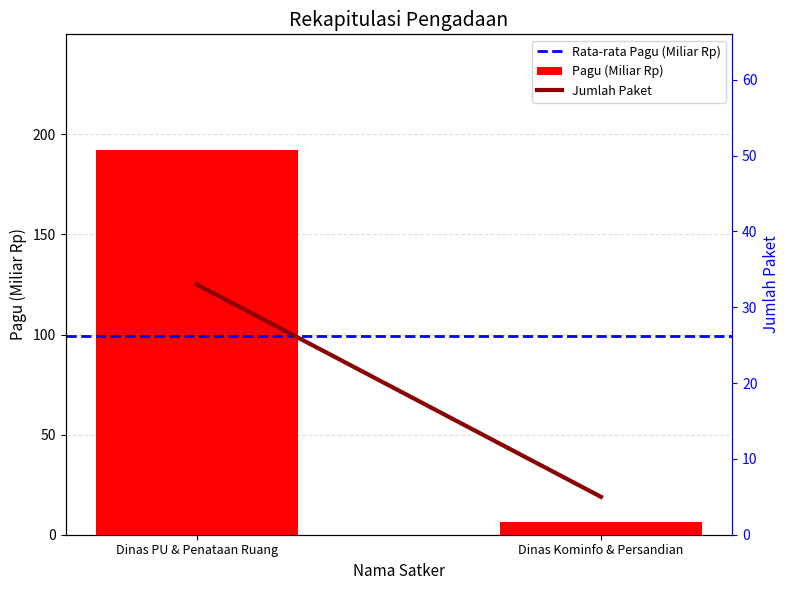

The Jumlah Paket series shows 8.5 at Dinas Kominfo & Persandian. True or false?

False